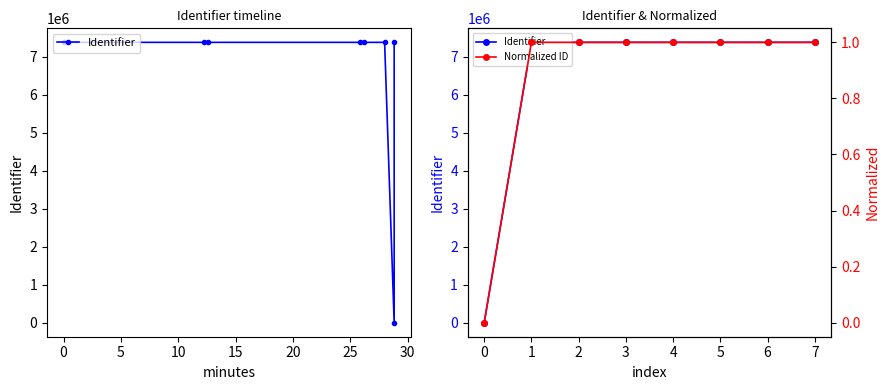

The value of Identifier at 3 is 7379669.0. True or false?

True